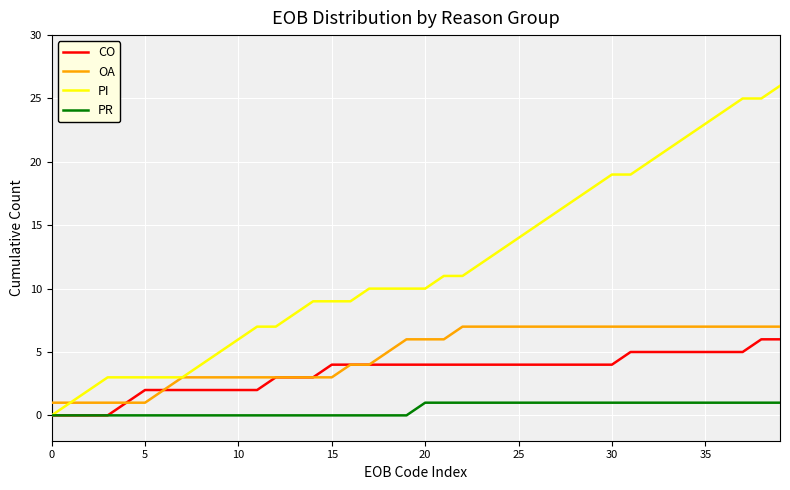

List the series in order of their peak value, highest first.

PI, OA, CO, PR